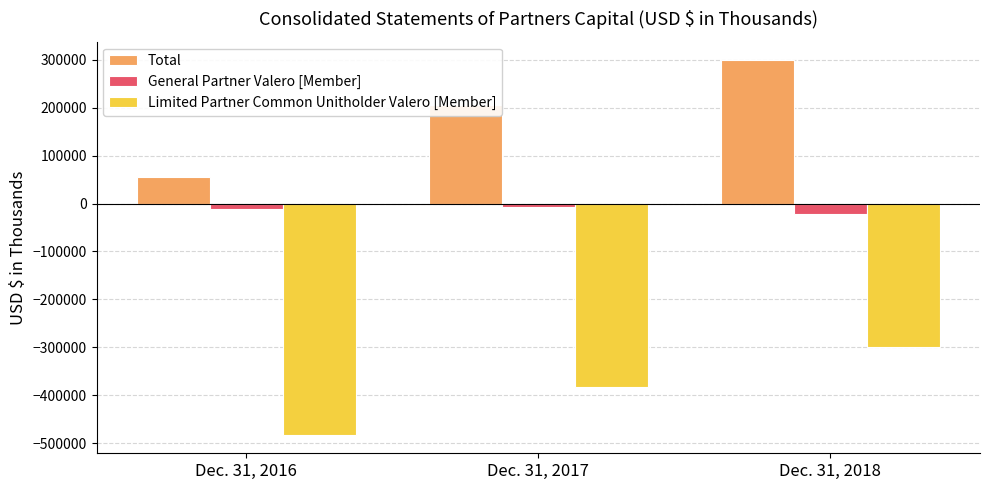

At which label is Limited Partner Common Unitholder Valero [Member] closest to -391327?

Dec. 31, 2017